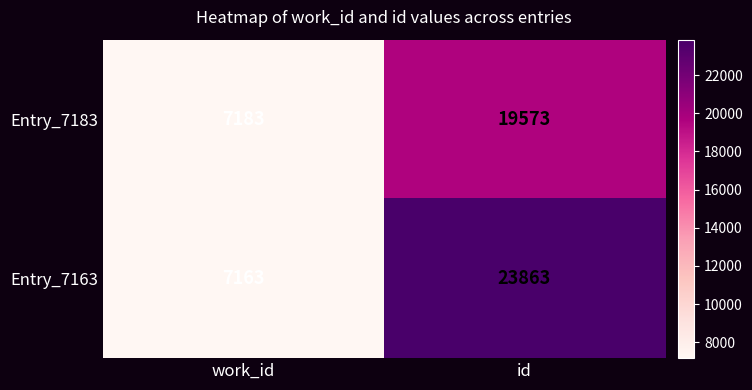

What is the difference between the maximum and minimum values in the Entry_7163 series?

16700